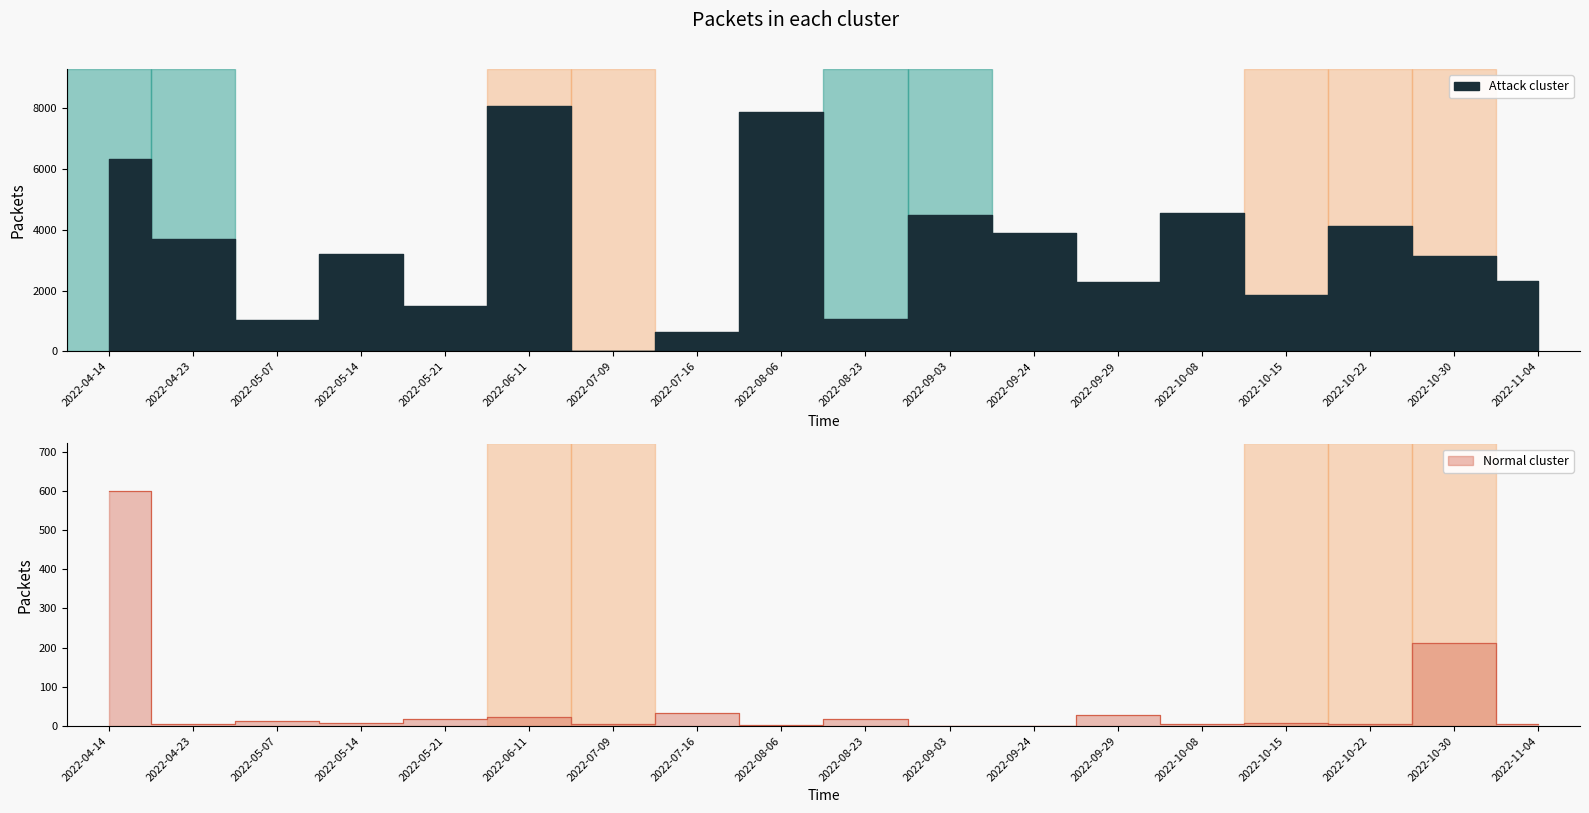

What is the difference between the maximum and second lowest values?

7413